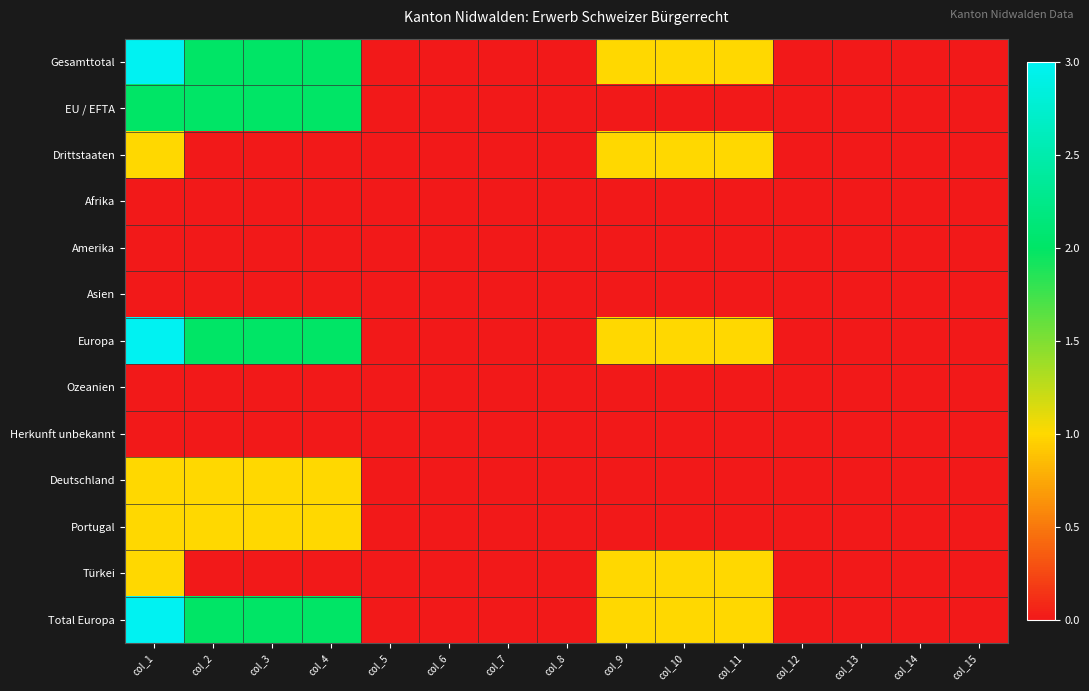

How many distinct data groups are displayed?

13